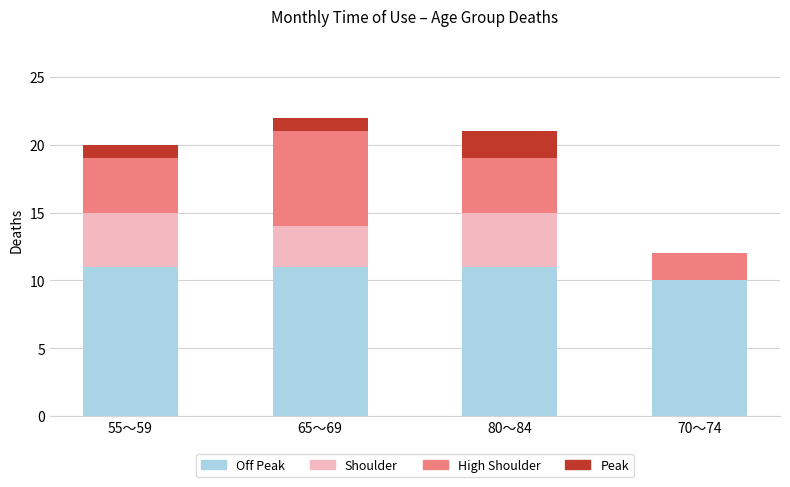

What is the total value across all series at 55～59?

20